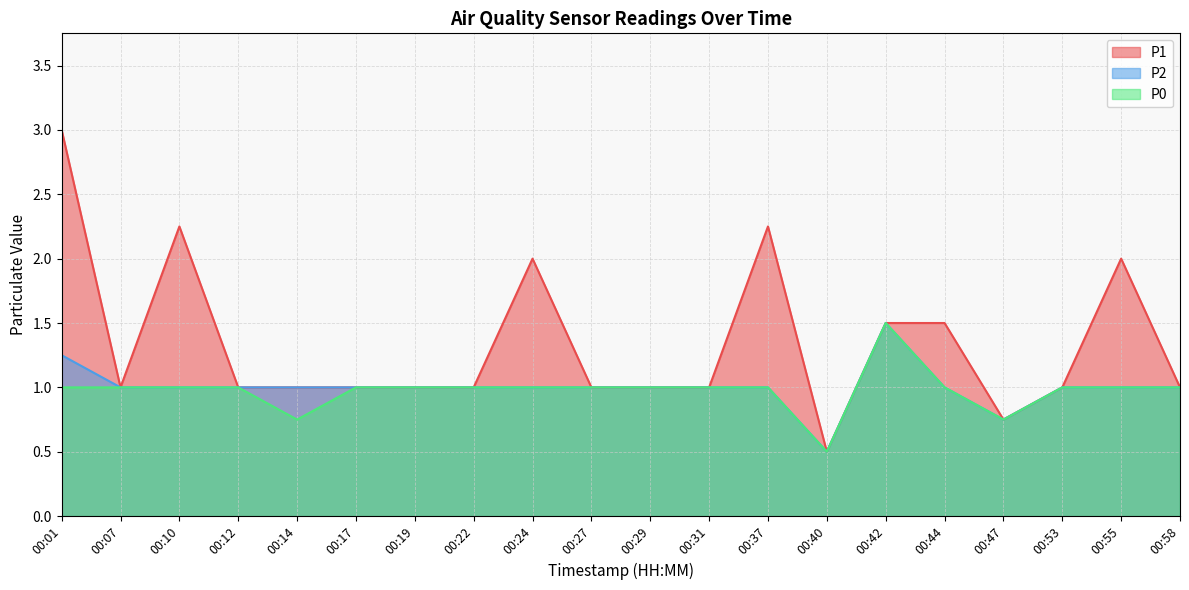

Is the value of P0 at 00:19 greater than the value of P2 at 00:01?

No